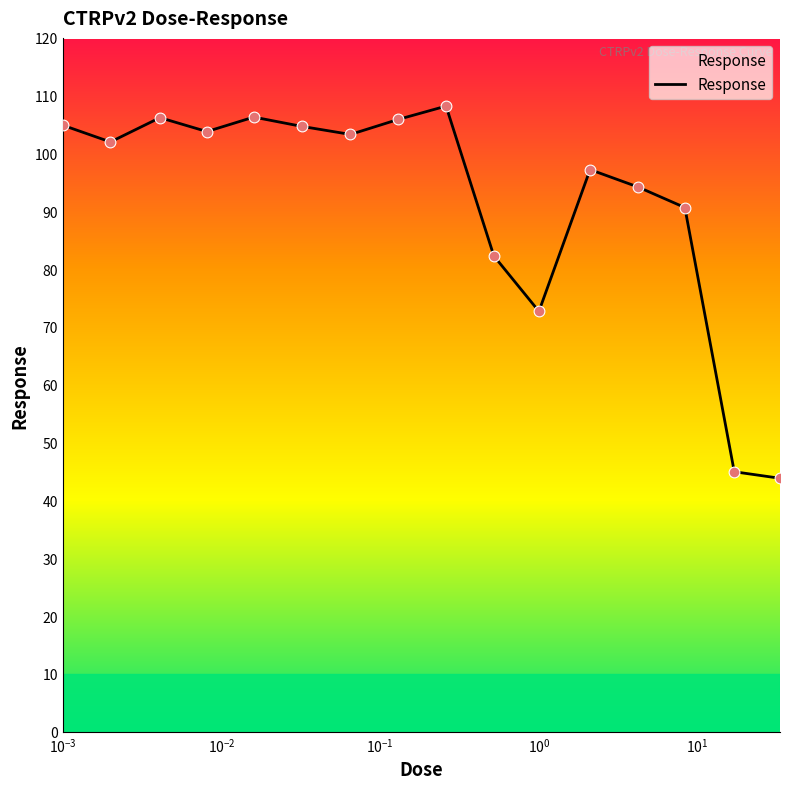

What is the maximum value shown in the chart?

108.2